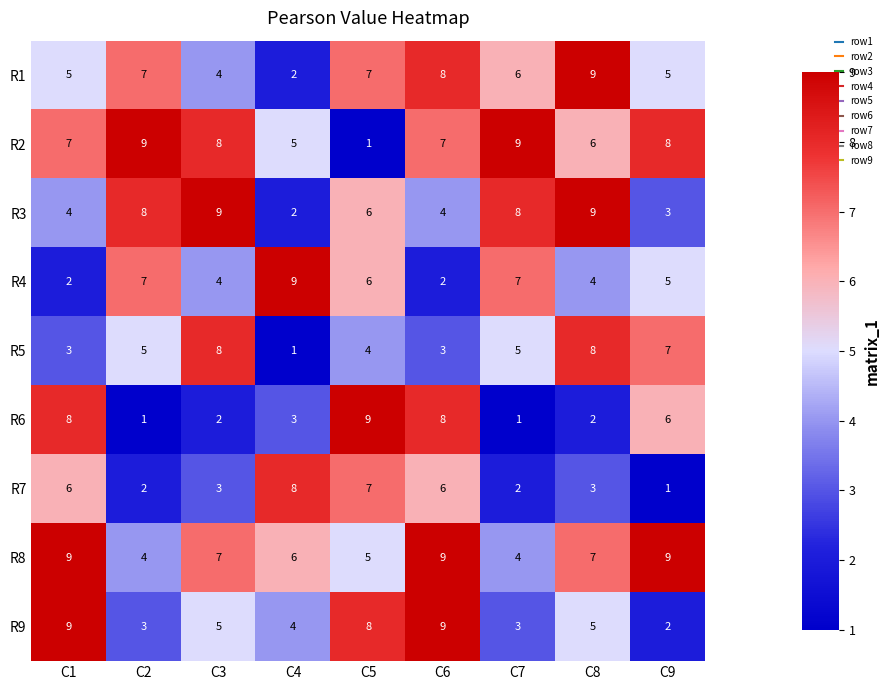

What is the difference between the maximum and minimum values in the R7 series?

7